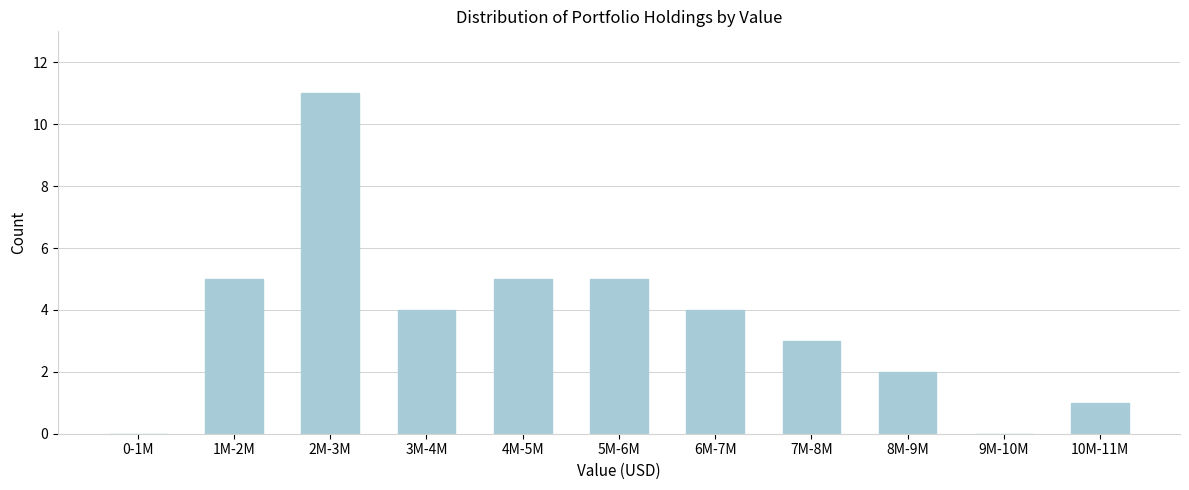

Reading left to right, list all the values displayed in this chart.

0-1M=0	1M-2M=5	2M-3M=11	3M-4M=4	4M-5M=5	5M-6M=5	6M-7M=4	7M-8M=3	8M-9M=2	9M-10M=0	10M-11M=1